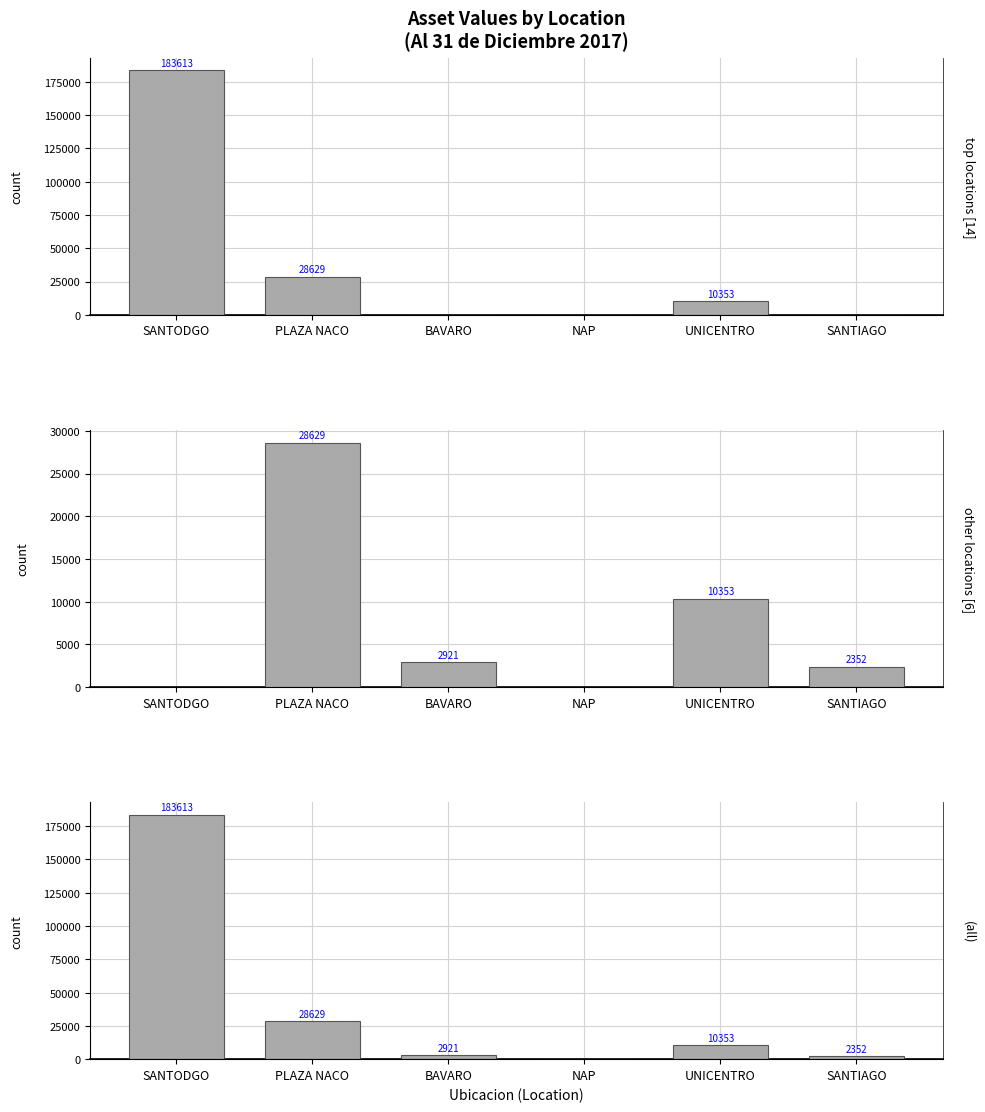

What is the difference between the maximum and minimum values in the (all) series?

183612.6